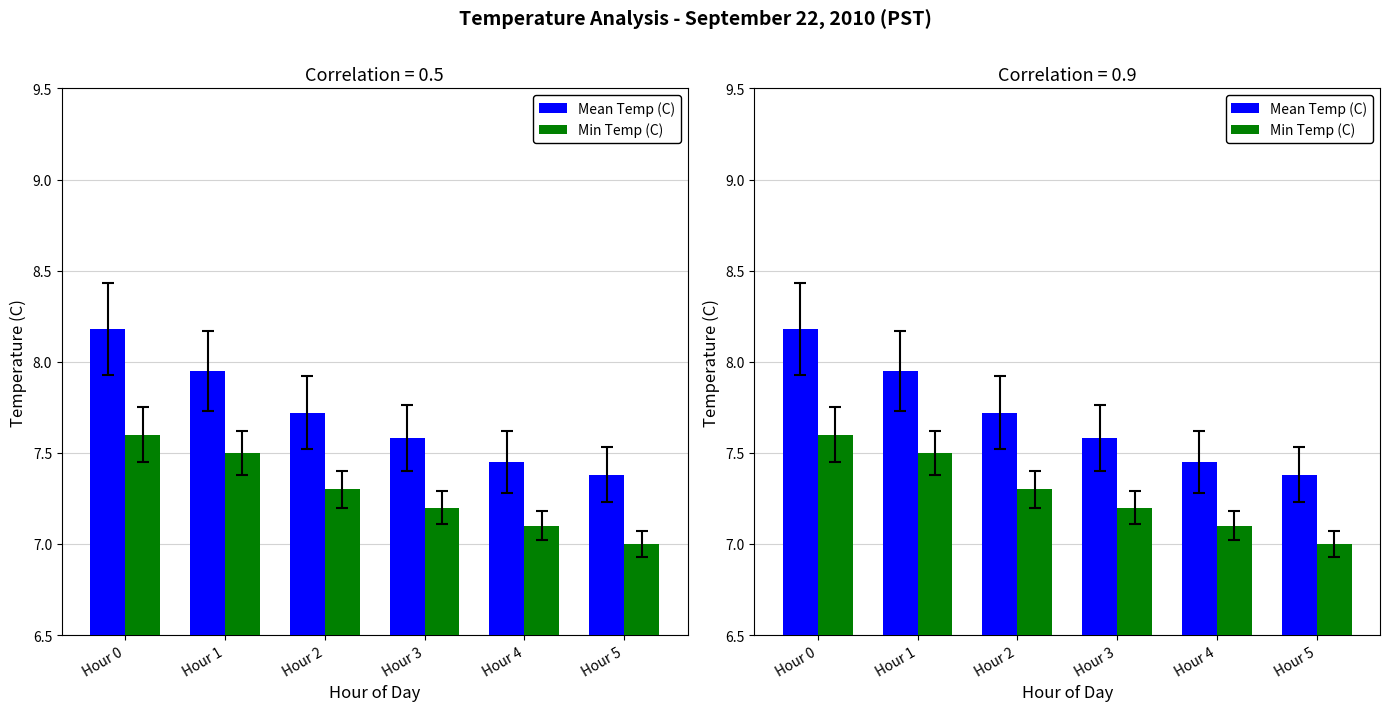

What is the sum of all Min Temp (C) values?

43.7